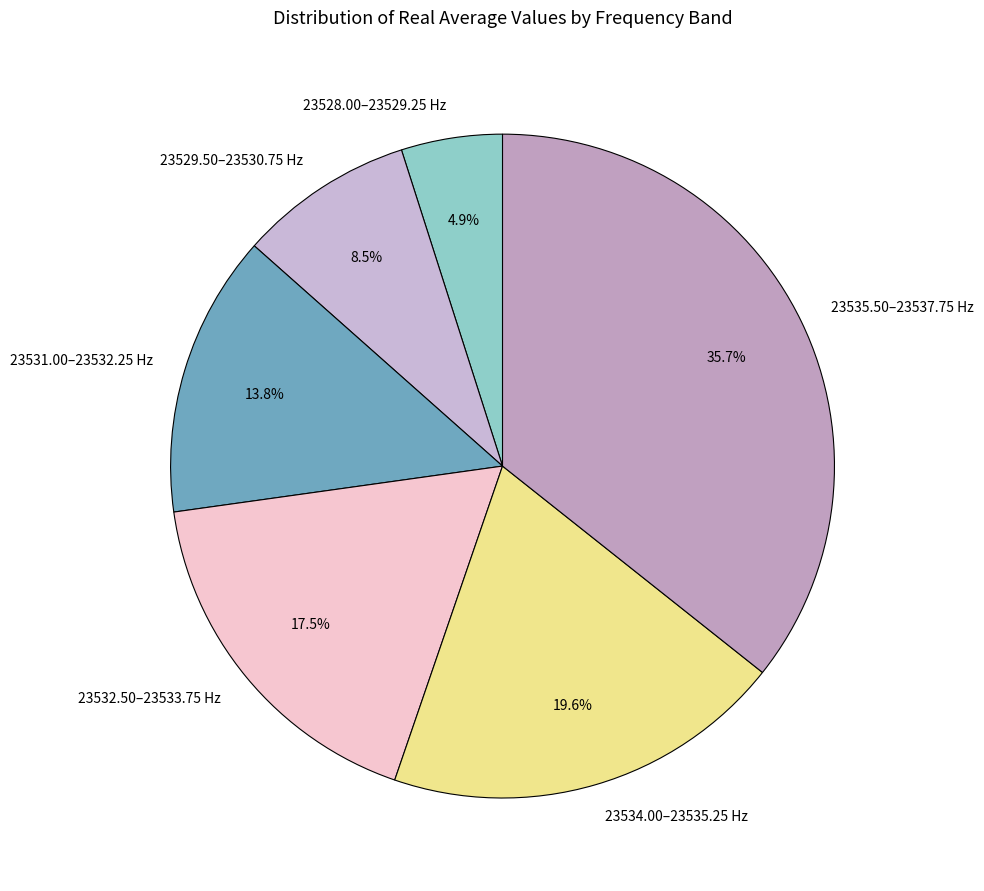

How many slices are in this pie chart?

6